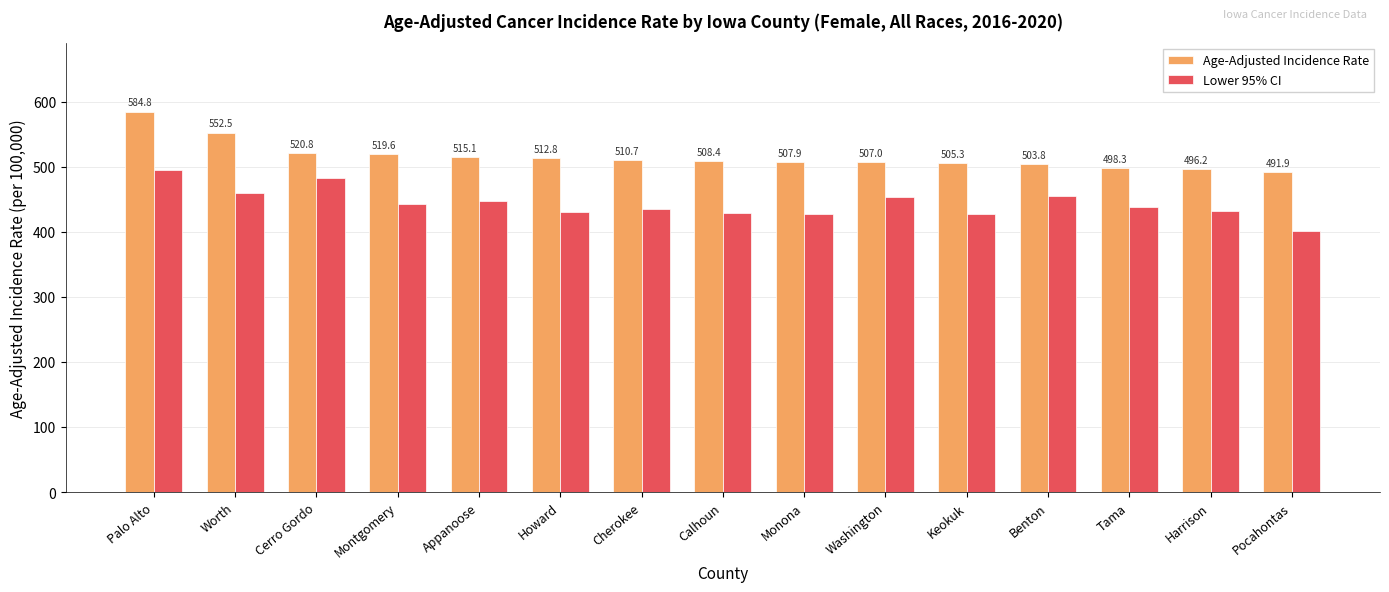

True or false: Age-Adjusted Incidence Rate has a value of 109.7 at Monona.

False